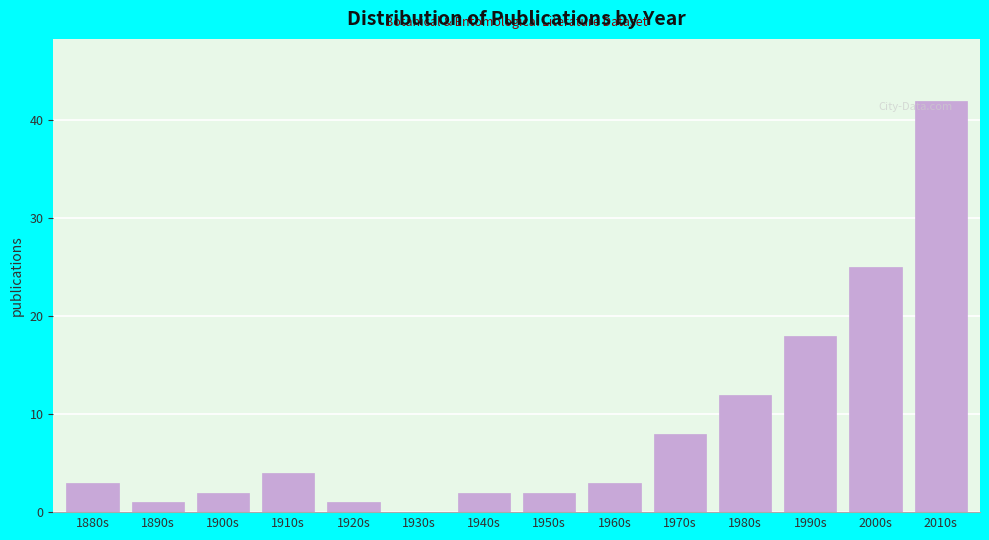

Reading left to right, list all the values displayed in this chart.

1880s=3	1890s=1	1900s=2	1910s=4	1920s=1	1930s=0	1940s=2	1950s=2	1960s=3	1970s=8	1980s=12	1990s=18	2000s=25	2010s=42